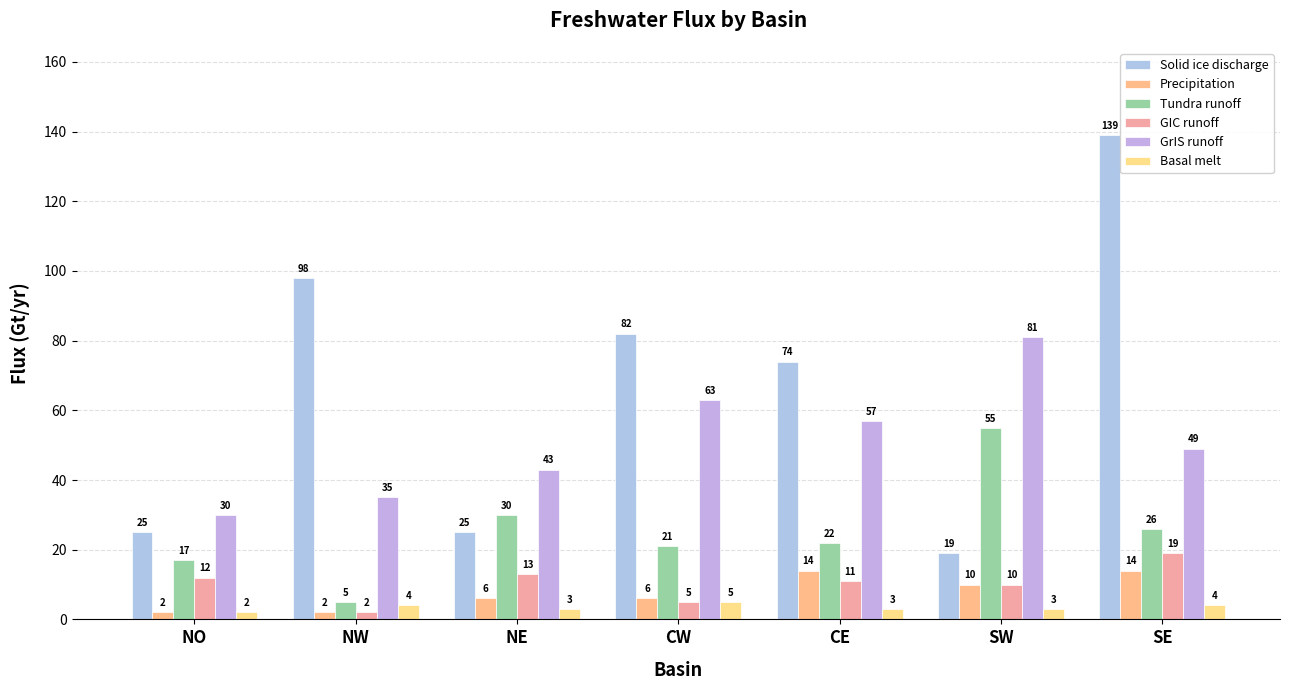

How many bars are there in each group?

6